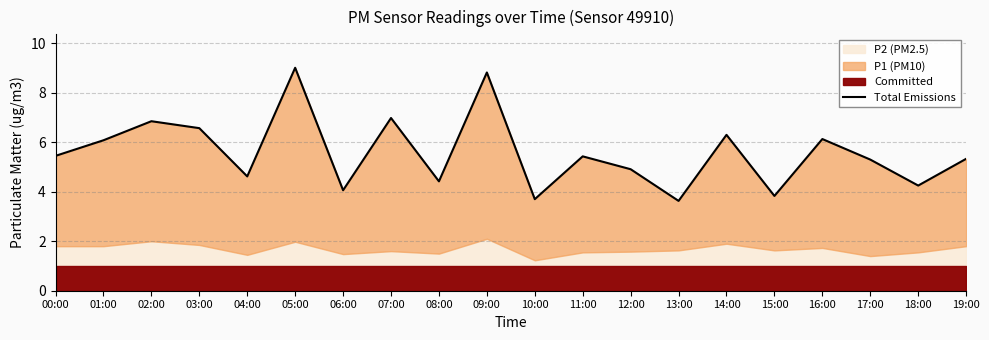

What is the sum of the values at 12:00 and 11:00?

10.3